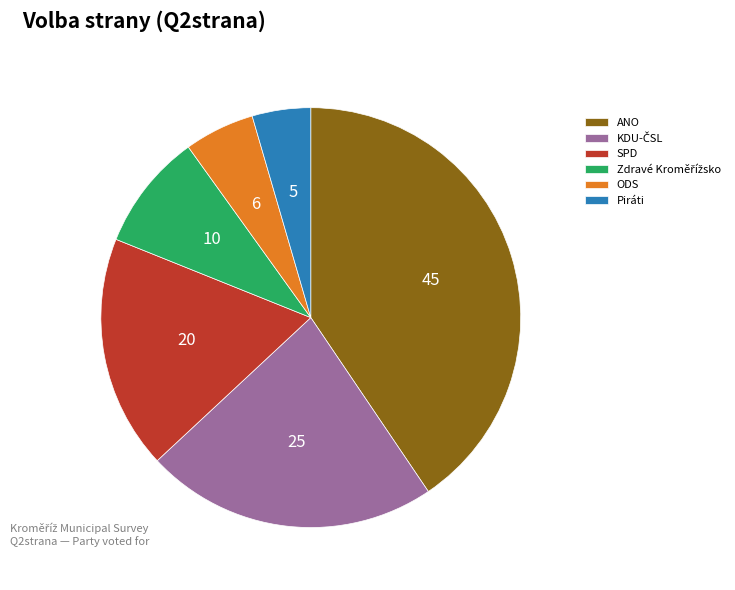

Which category has the smallest portion of the pie?

Piráti